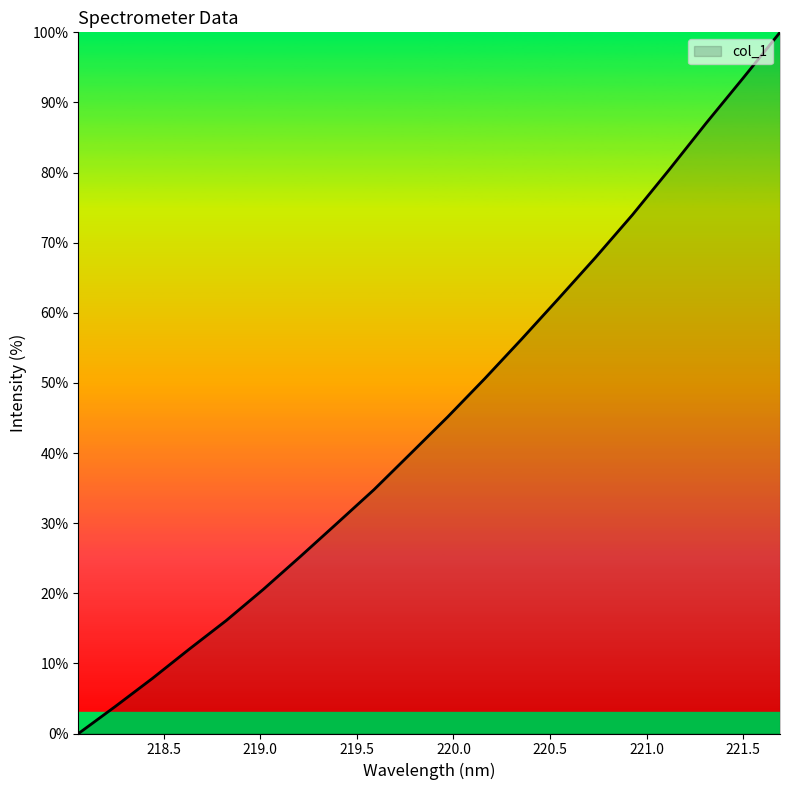

What is the greatest value displayed?

100.0